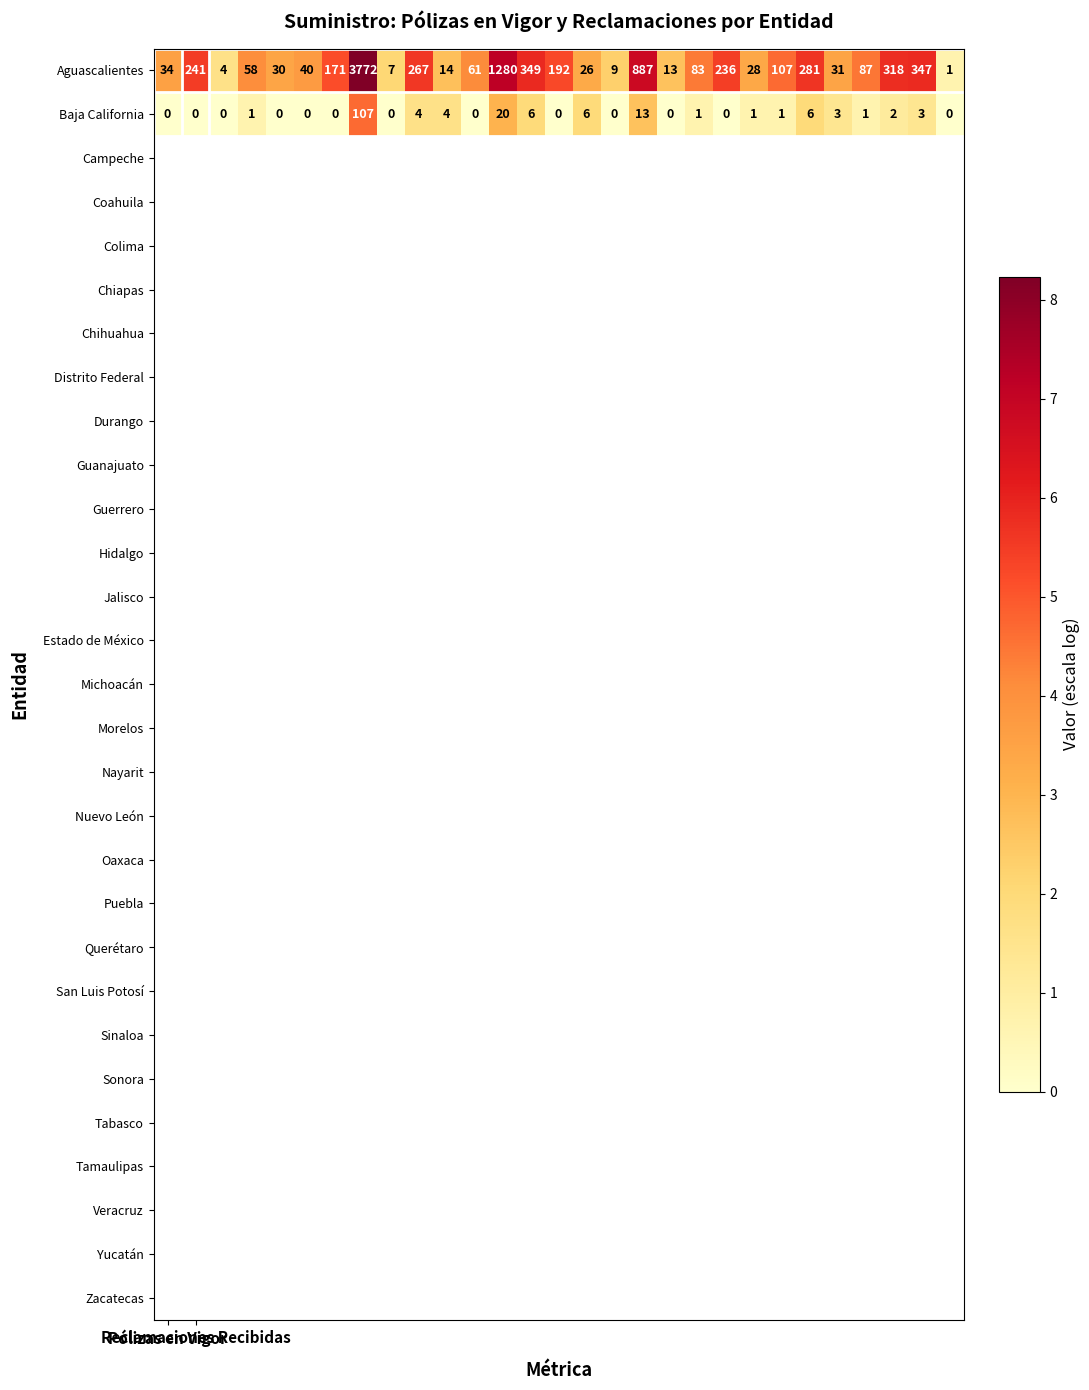

What is the maximum value for Baja California?

107